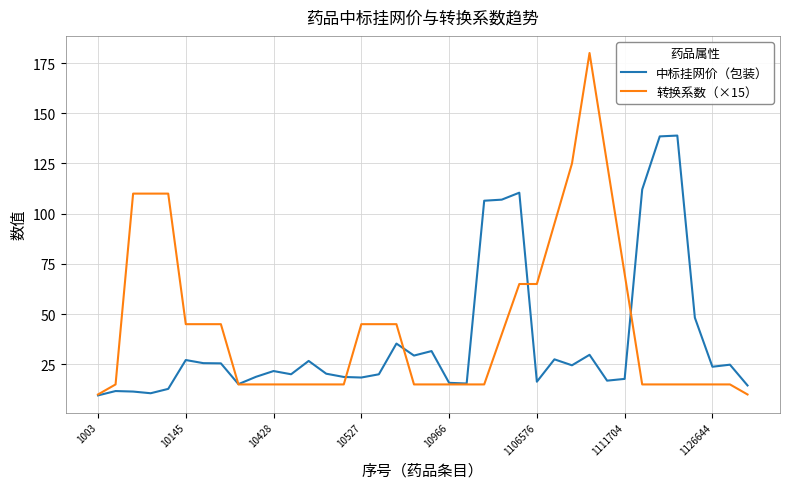

What is the highest value of the 转换系数（×15） series?

180.0